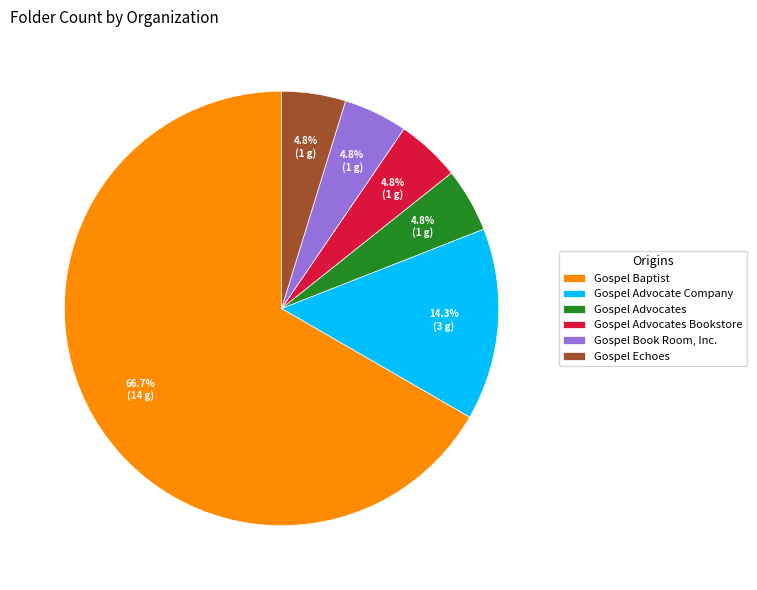

Which slice is the largest?

Gospel Baptist